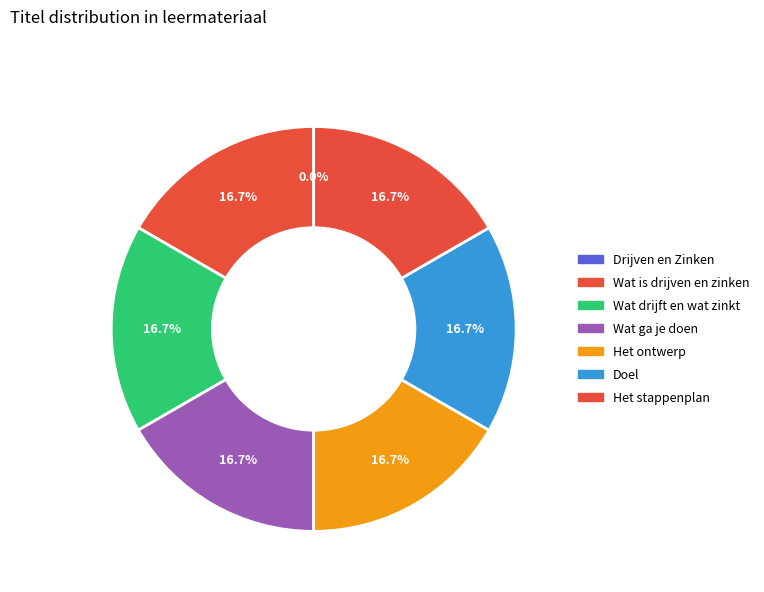

To the nearest percent, what percentage of the pie is Wat ga je doen?

17%